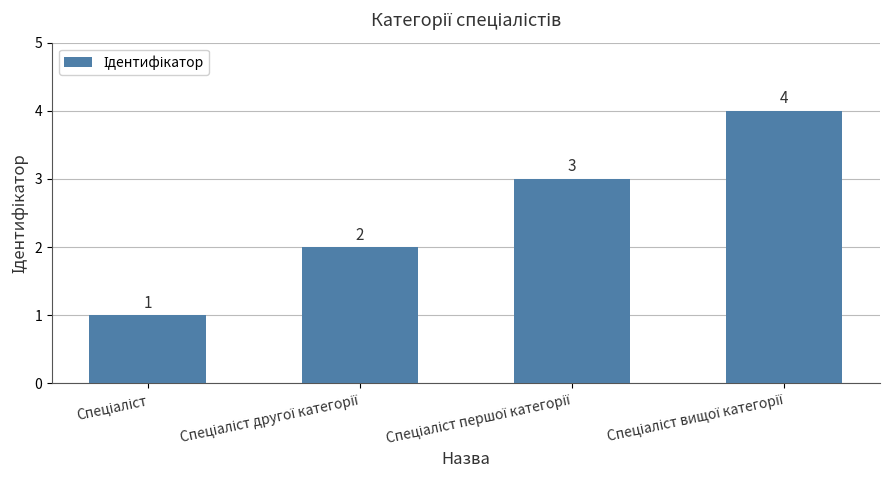

How many values are between 2 and 4?

3